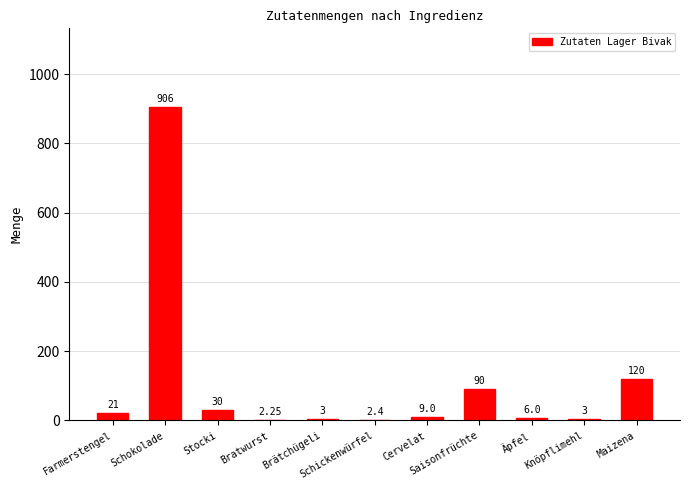

How many data points does each series have?

11